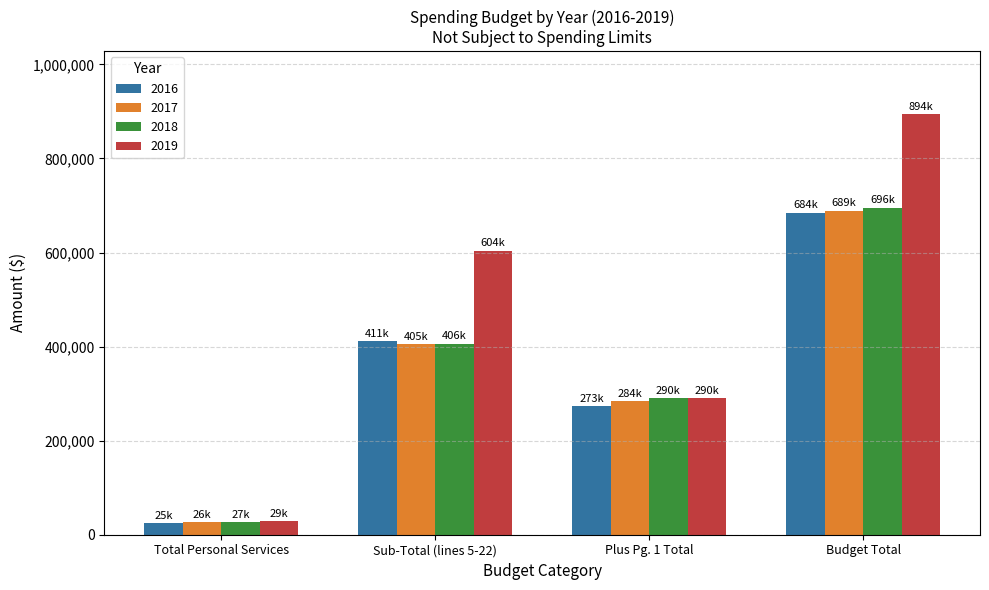

Which series has the largest total across all categories?

2019